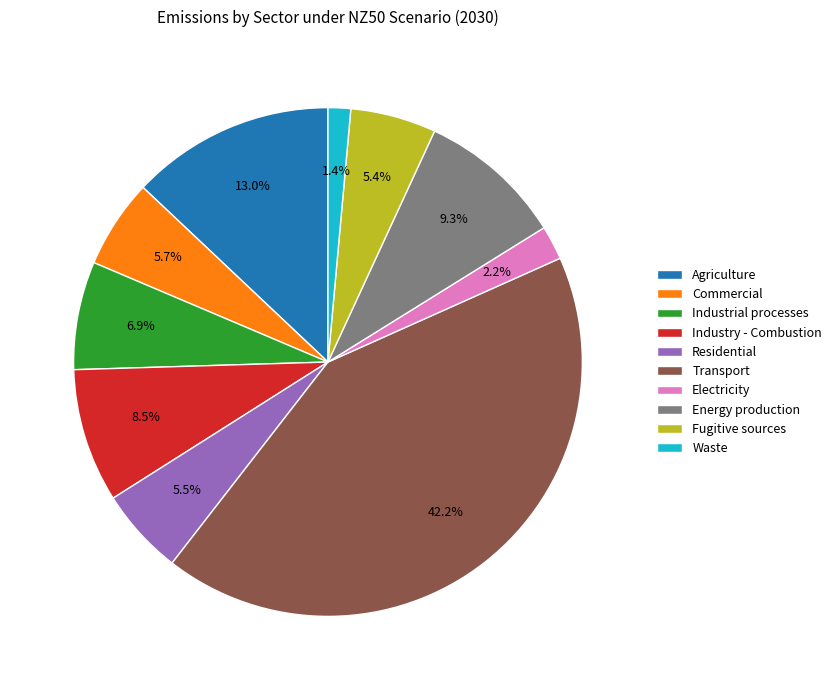

The Industrial processes slice represents 14% of the pie. True or false?

False